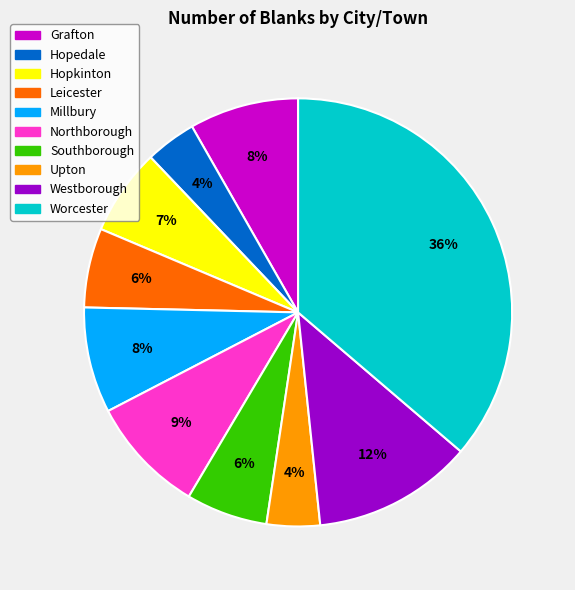

What is the ratio of the value at Leicester to the value at Westborough?

0.5